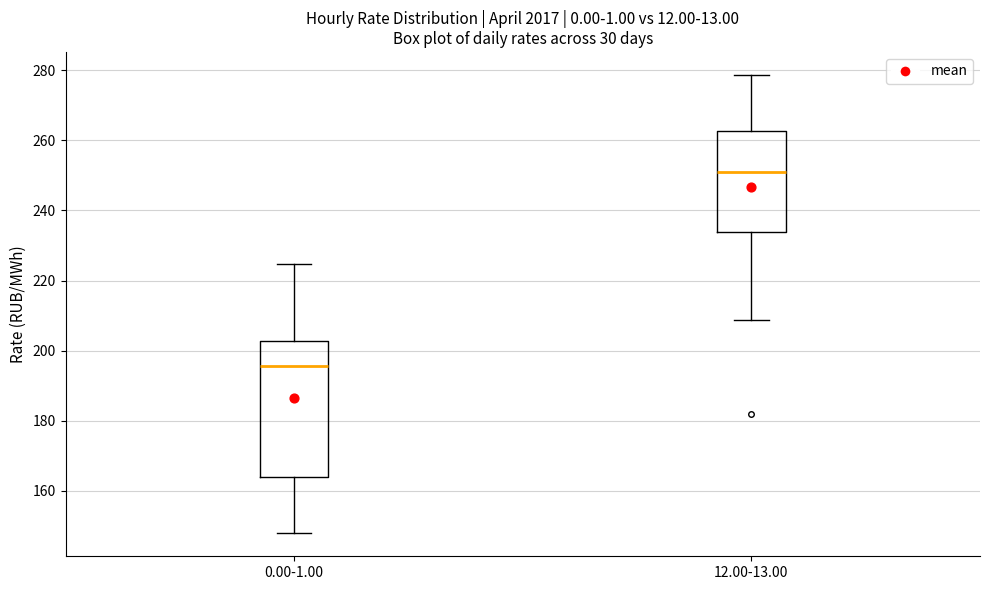

Reading left to right, read every box against the y-axis: the position of its median line, the range the box covers, and the ends of its whiskers. The values are not printed on the chart, so give them approximately, as read against the axis.

0.00-1.00: median 196, box 164 to 202, whiskers 148 to 224
12.00-13.00: median 252, box 234 to 262, whiskers 208 to 278